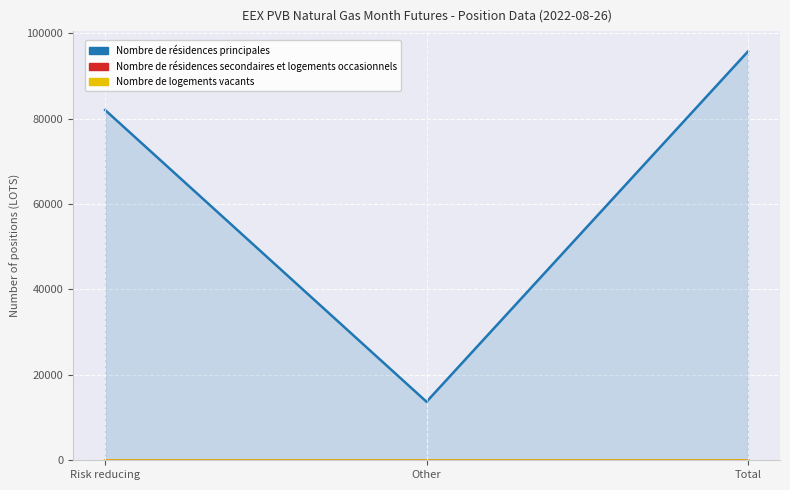

The value of Nombre de résidences secondaires et logements occasionnels at Other is 0. True or false?

True